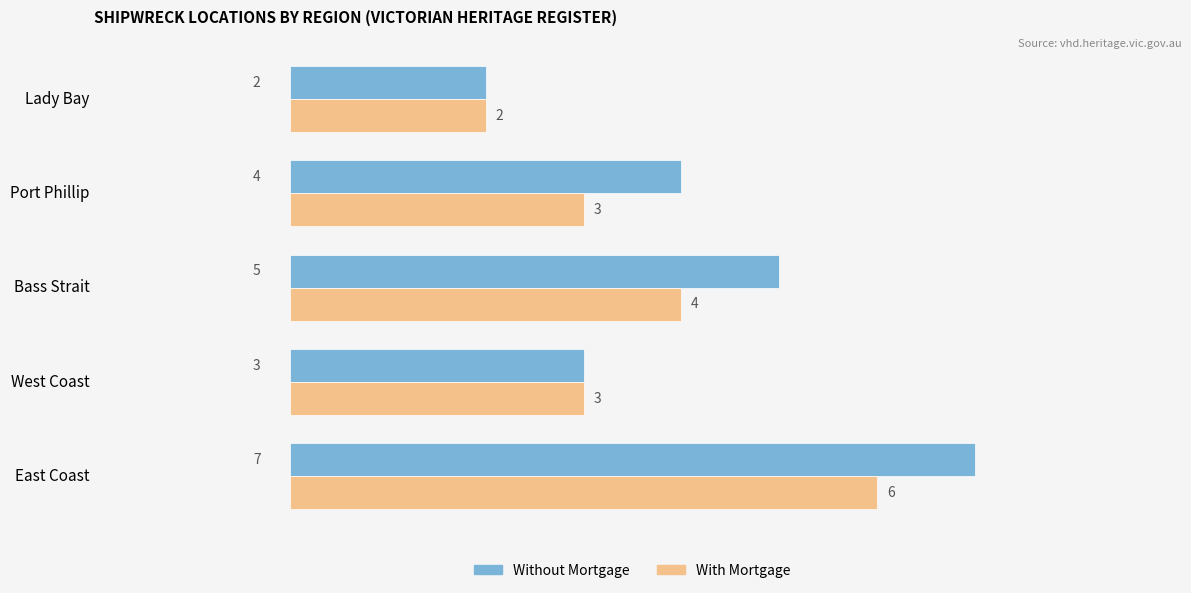

Rank the categories by Without Mortgage value from highest to lowest.

East Coast, Bass Strait, Port Phillip, West Coast, Lady Bay